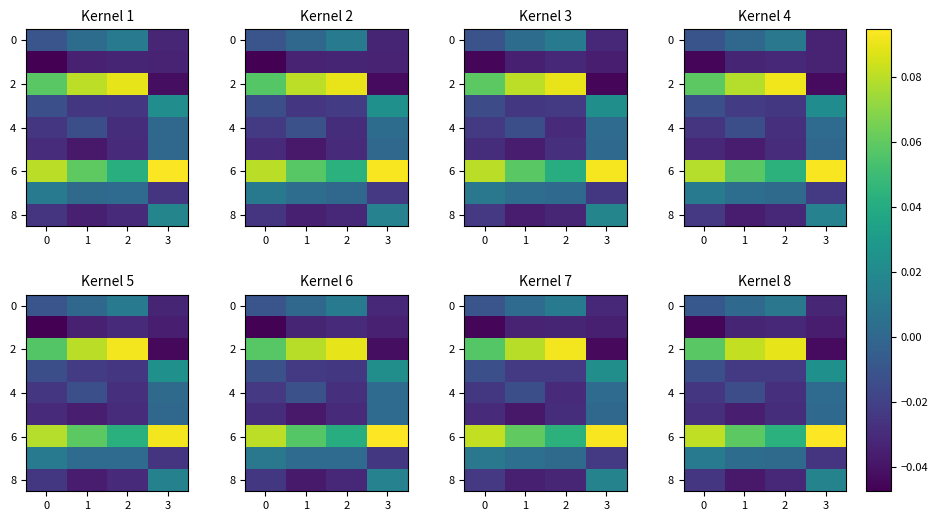

What is the maximum value shown in the chart?

0.1